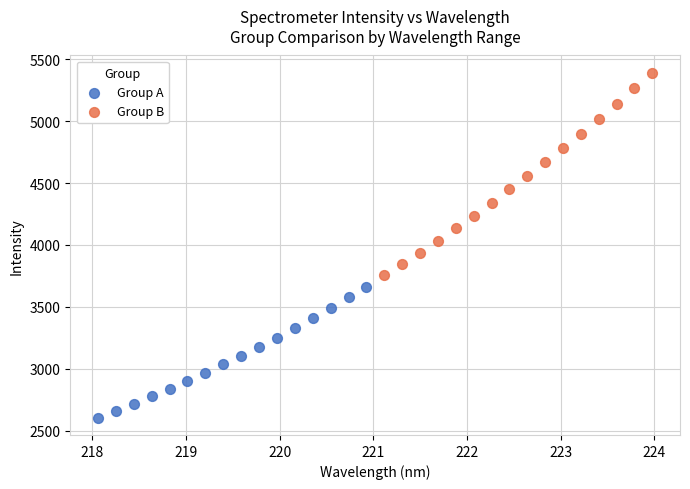

Which series contains the lowest Y value?

Group A